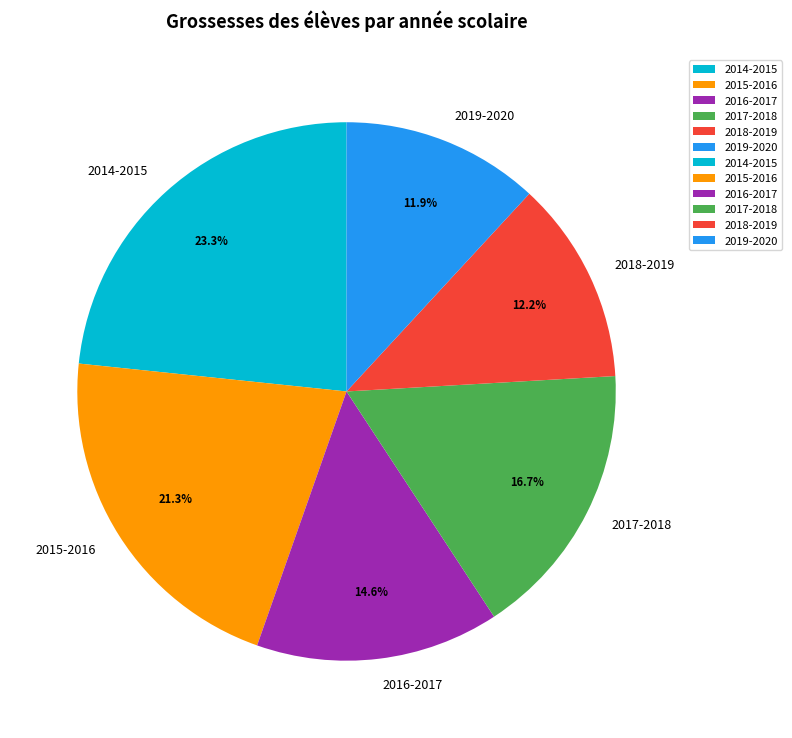

Is there a majority slice in this chart?

No